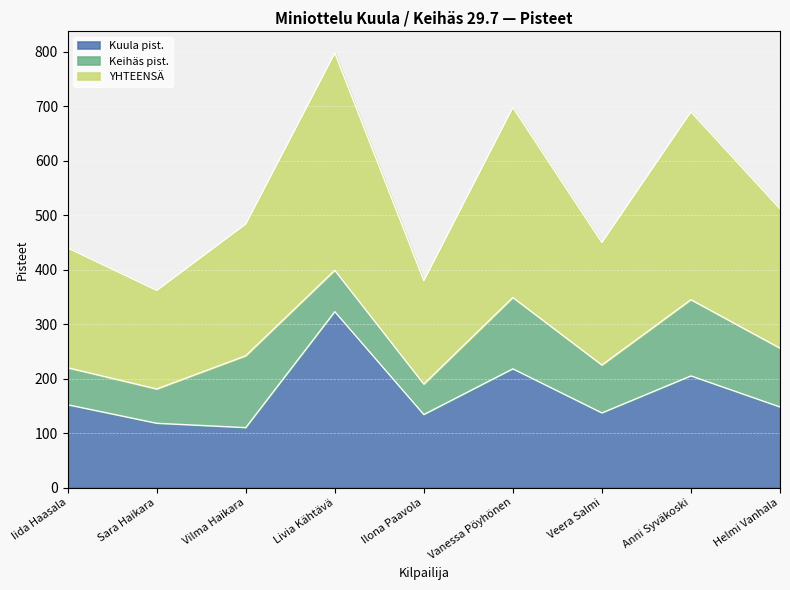

True or false: Kuula pist. has a value of 104 at Vanessa Pöyhönen.

False